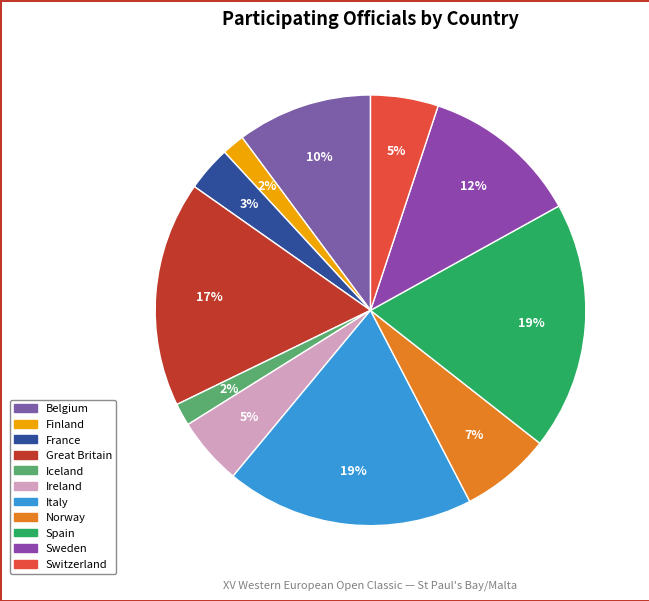

Is there a majority slice in this chart?

No